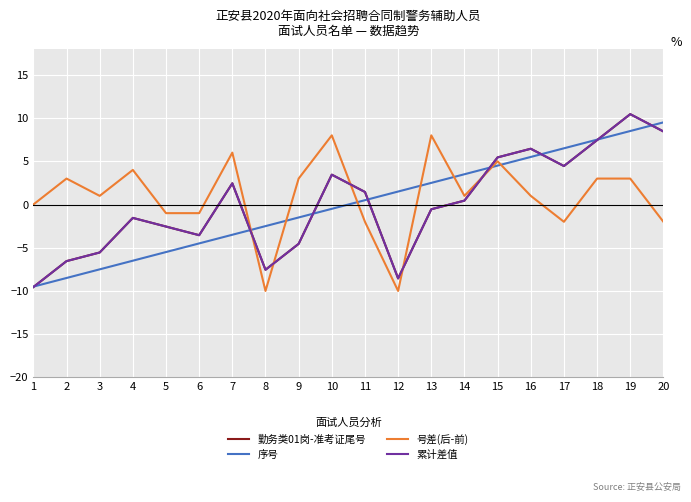

What is the difference between the highest and lowest values at 11?

3.4